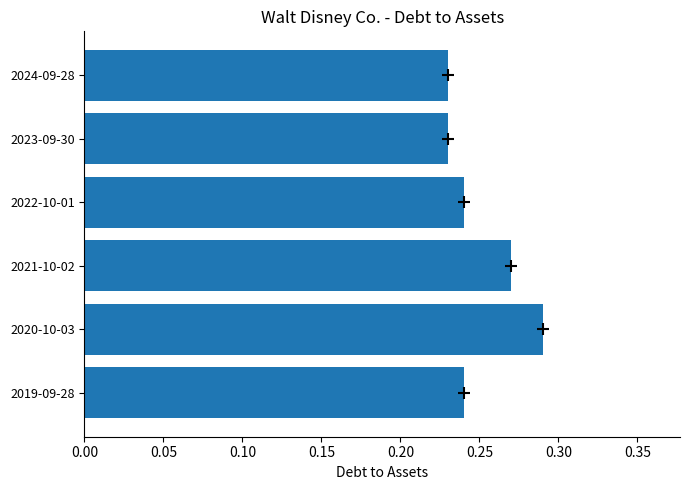

What is the label of the 2nd bar from the top?

2023-09-30